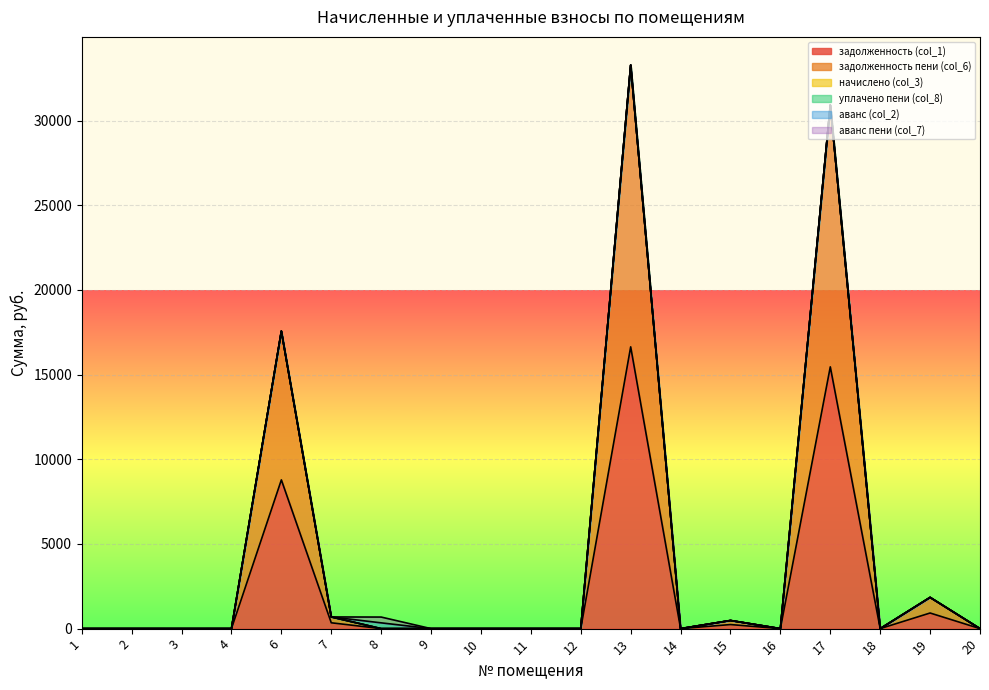

Rank the categories by задолженность пени (col_6) value from lowest to highest.

1, 2, 3, 4, 8, 9, 10, 11, 14, 16, 18, 20, 12, 15, 7, 19, 6, 17, 13